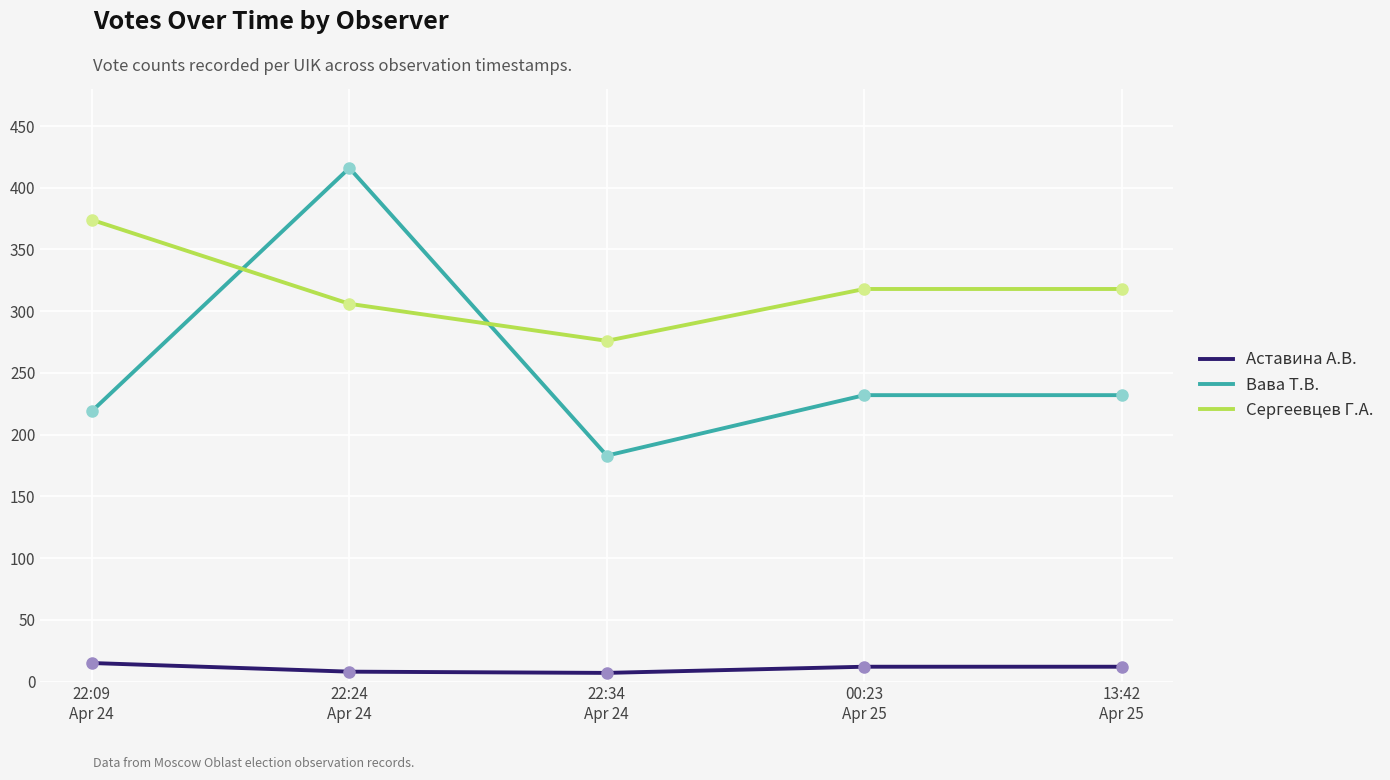

What are all the series names shown in the legend?

Аставина А.В., Вава Т.В., Сергеевцев Г.А.